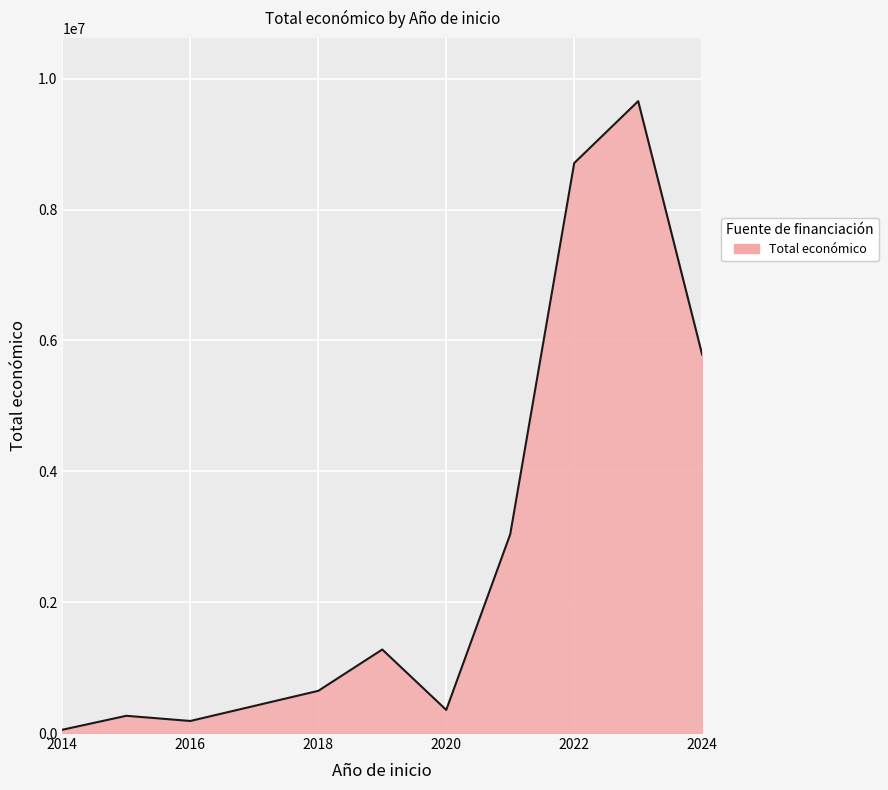

What is the greatest value displayed?

9658498